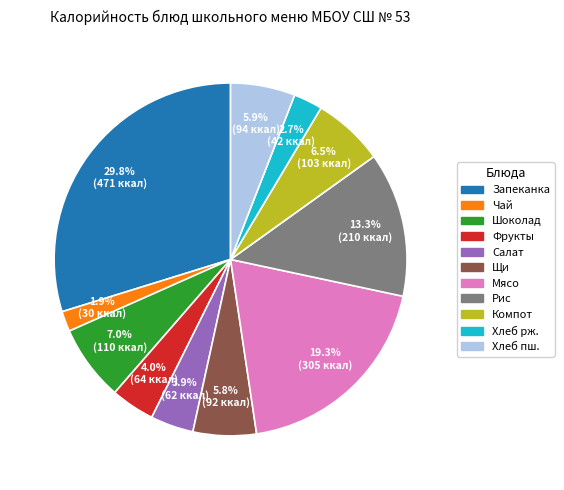

To the nearest percent, what is the difference between the largest and smallest slice percentages?

28%